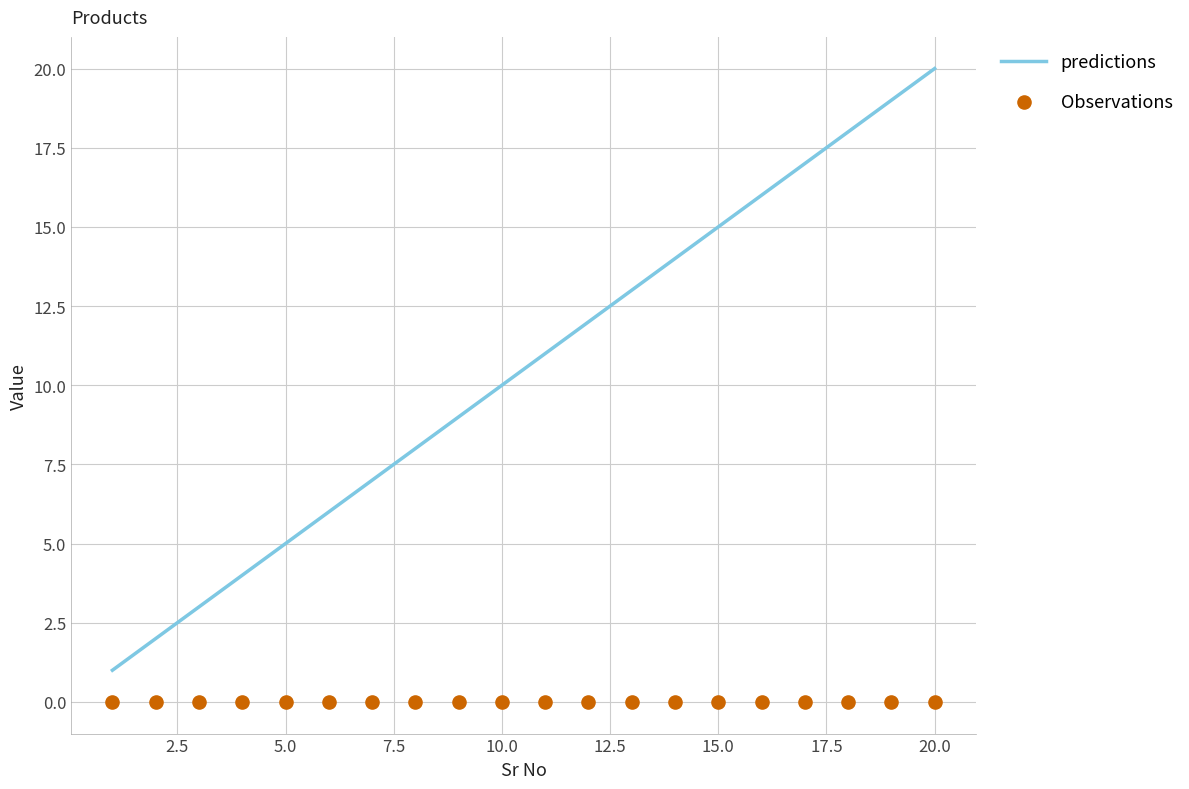

What are all the series names shown in the legend?

predictions, Observations